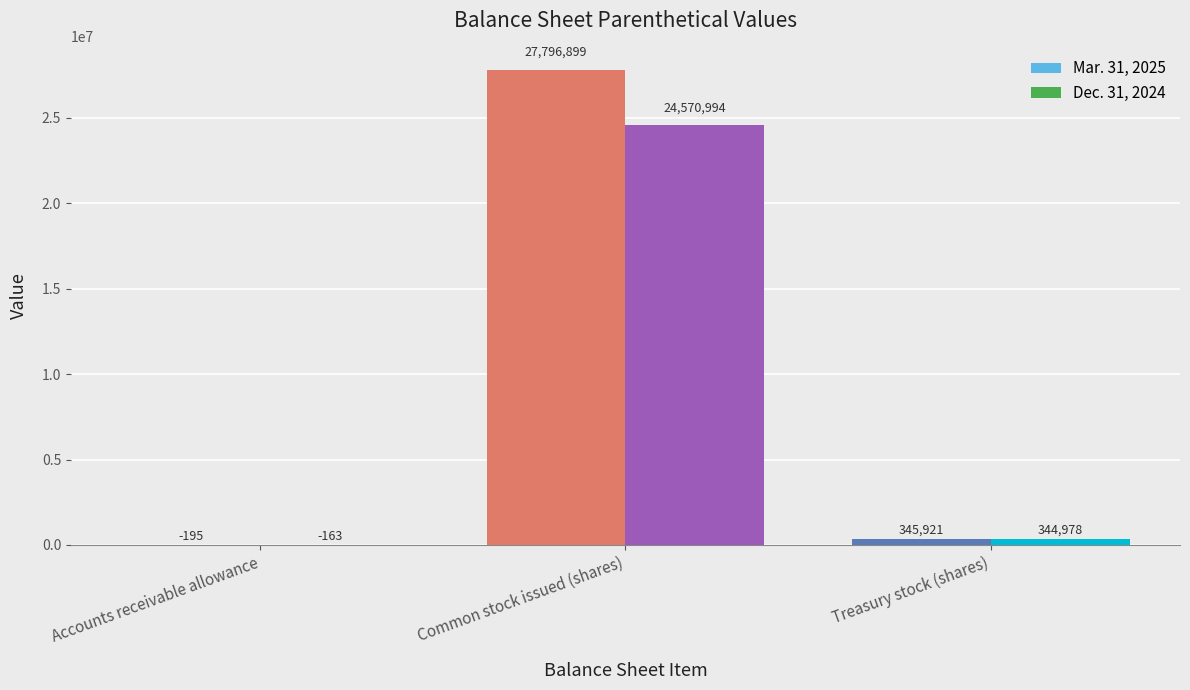

The Dec. 31, 2024 series shows 24570994 at Common stock issued (shares). True or false?

True